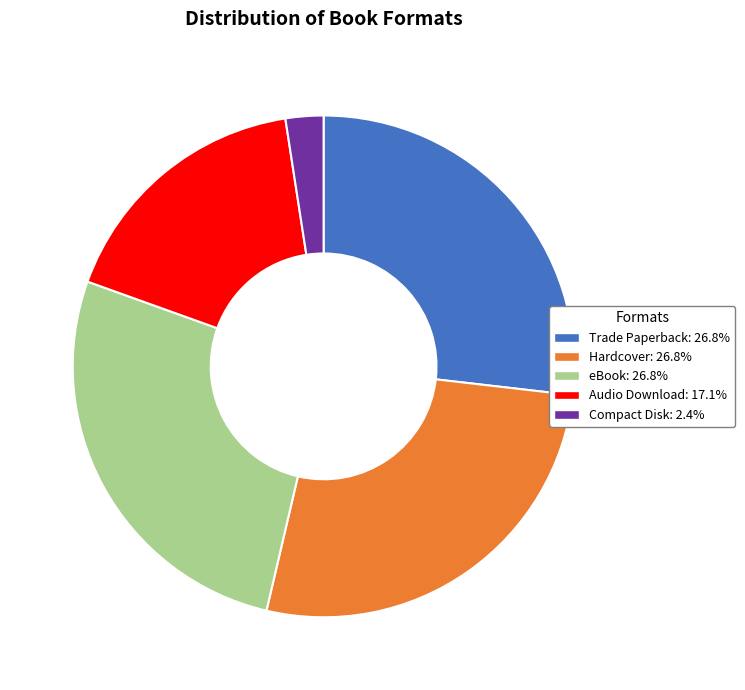

Which category has the smallest portion of the pie?

Compact Disk